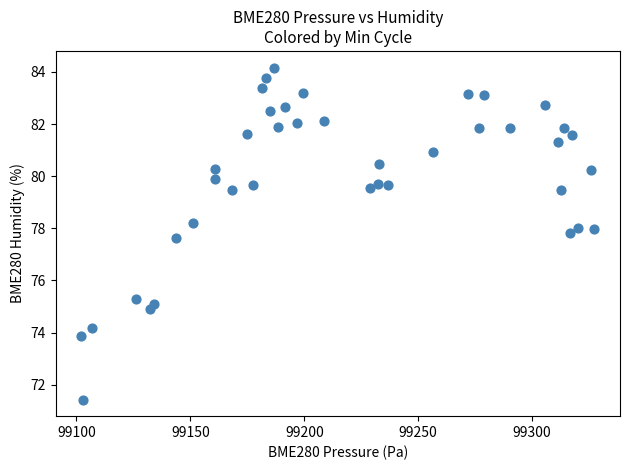

What Y value in the scatter plot is closest to 77?

77.6